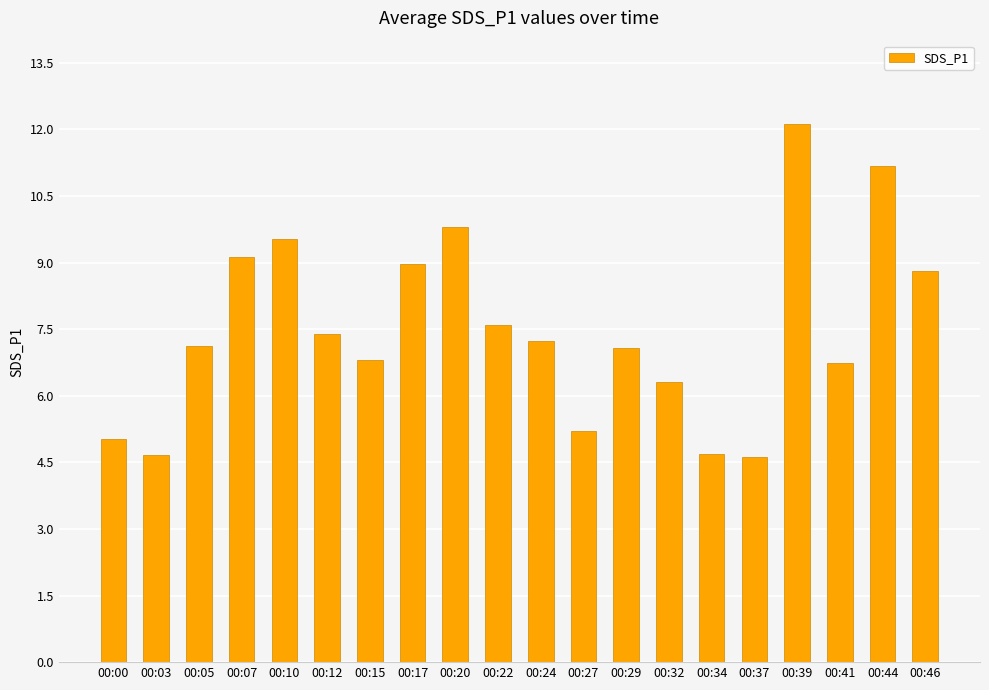

What is the sum of the values at 00:22 and 00:29?

14.7